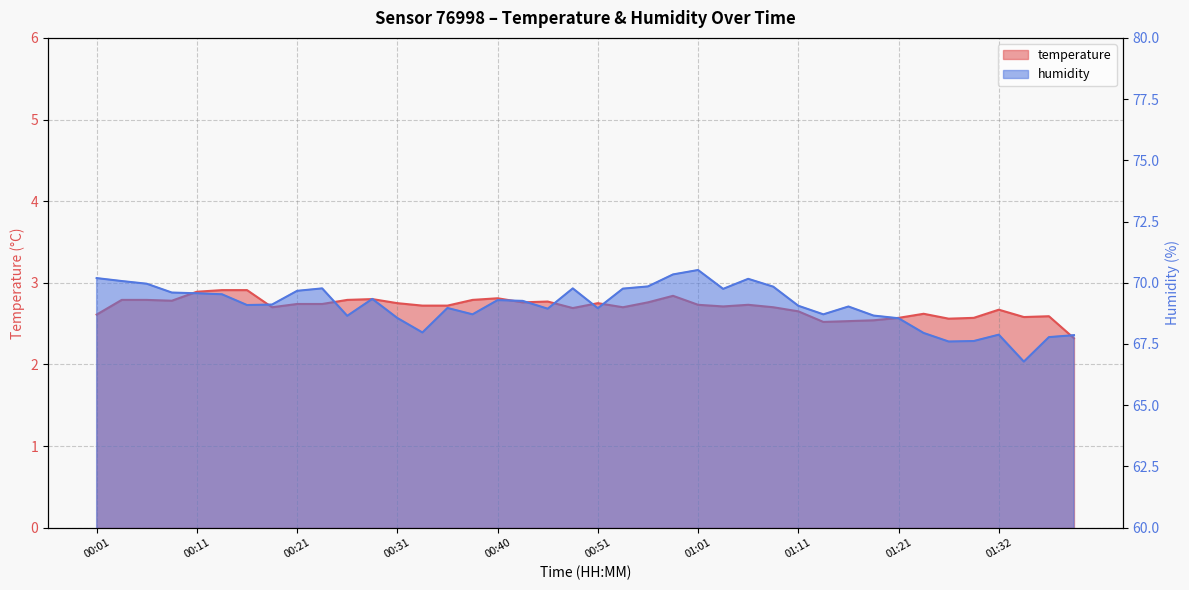

What is the difference between the second highest and second lowest values in the temperature series?

0.4